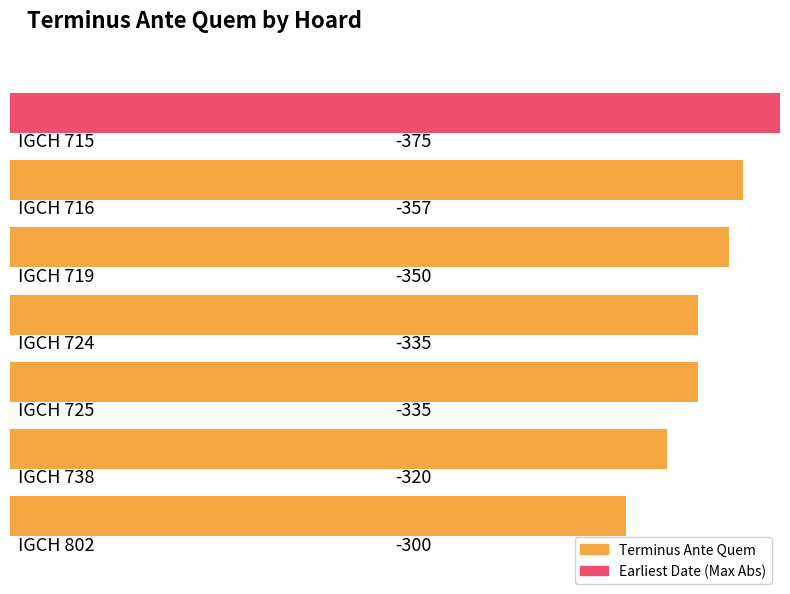

Does the chart contain stacked bars?

No